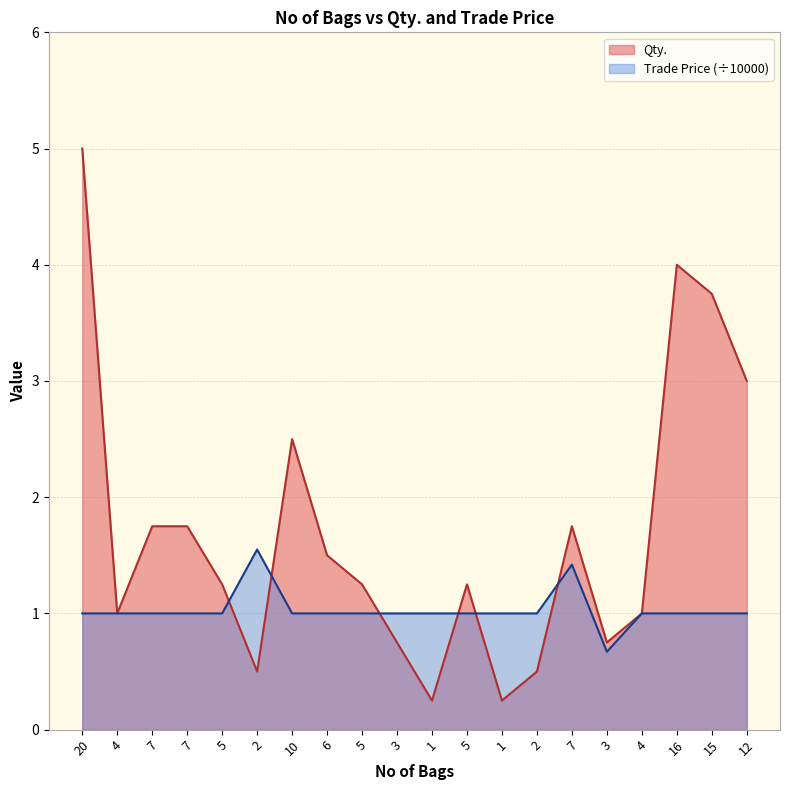

Rank the series by their average value, from lowest to highest.

Trade Price (÷10000), Qty.